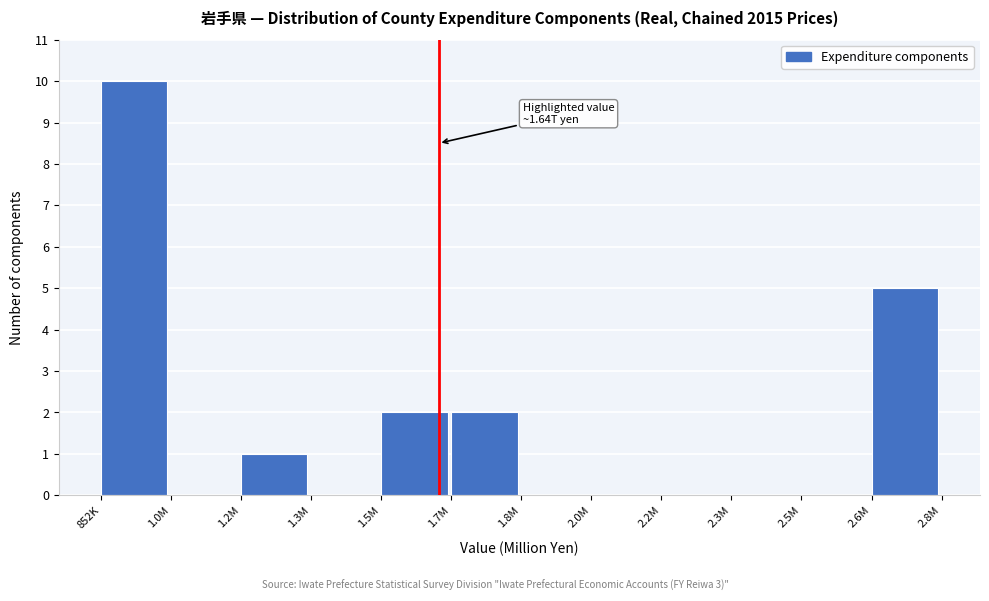

Reading left to right, what are all the values shown in this chart?

852K=10	1.0M=0	1.2M=1	1.3M=0	1.5M=2	1.7M=2	1.8M=0	2.0M=0	2.2M=0	2.3M=0	2.5M=0	2.6M=5